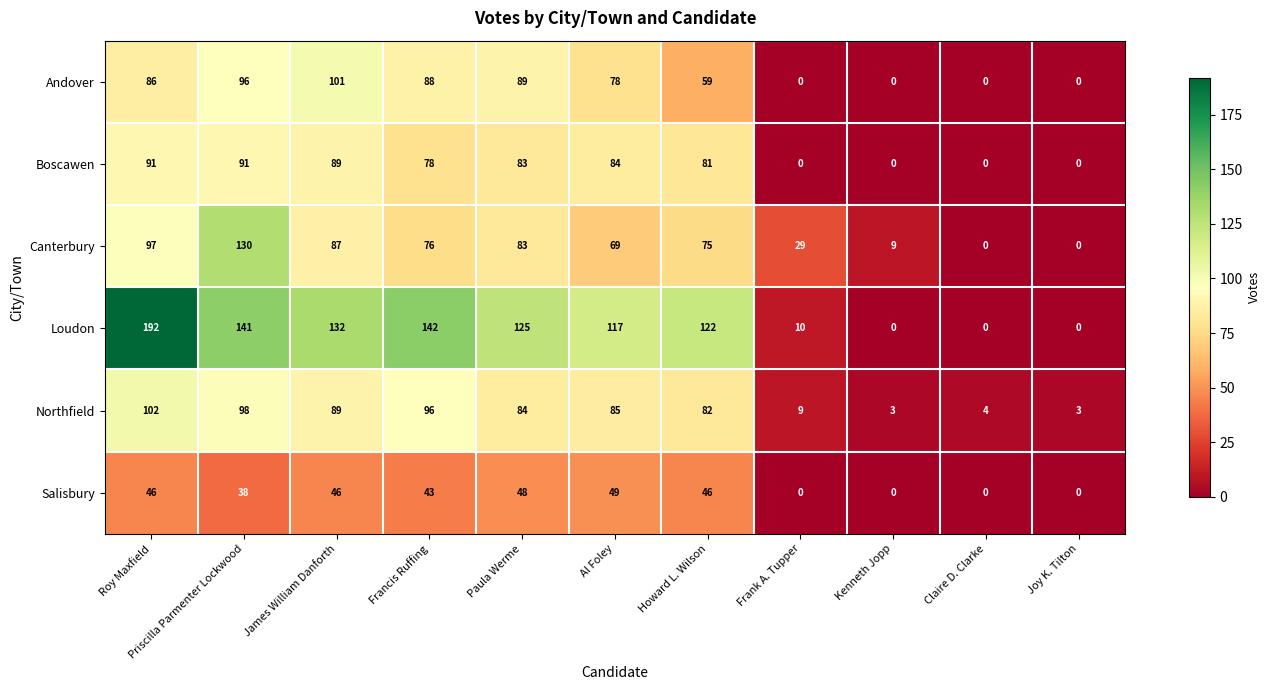

At which category is the sum across all series the highest?

Roy Maxfield